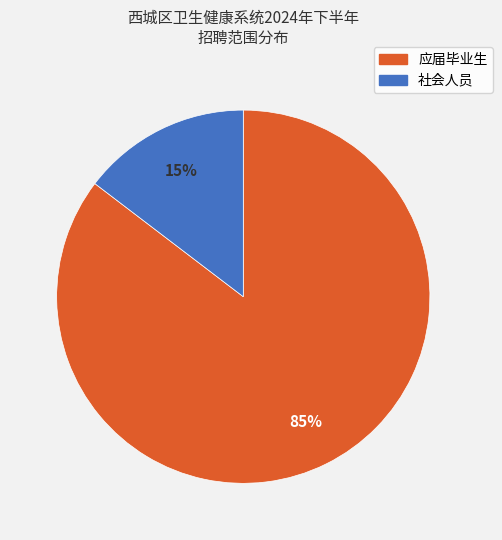

Is it true that 应届毕业生 is 85% of the pie?

True